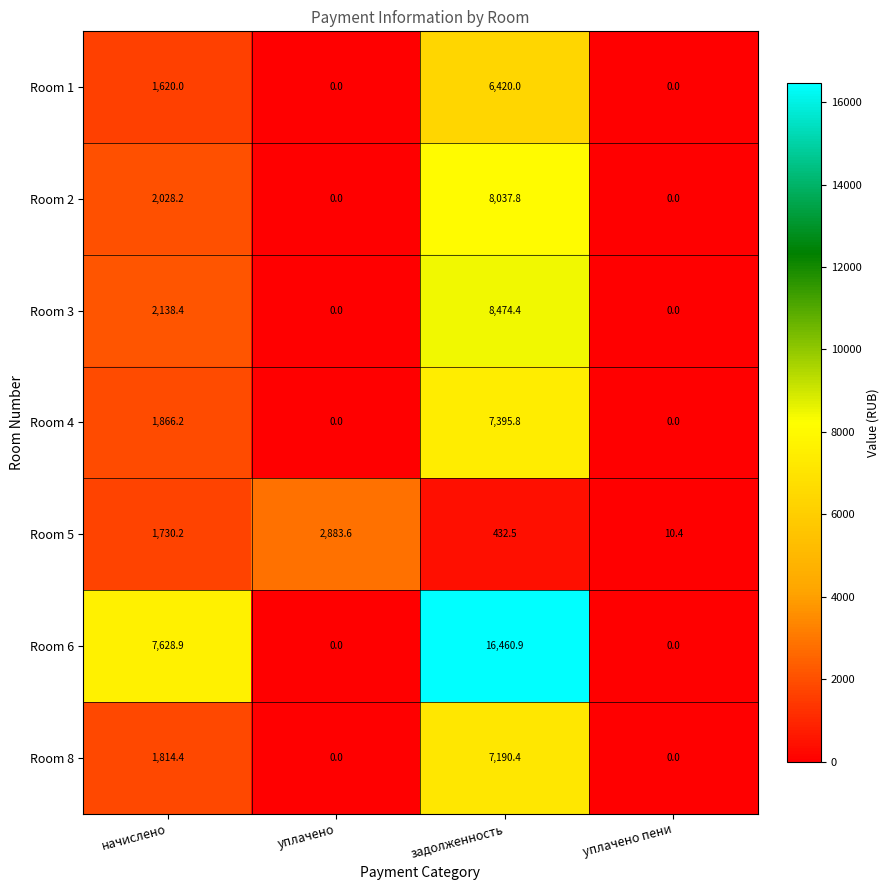

Between задолженность and уплачено пени, which series saw the biggest shift?

Room 6